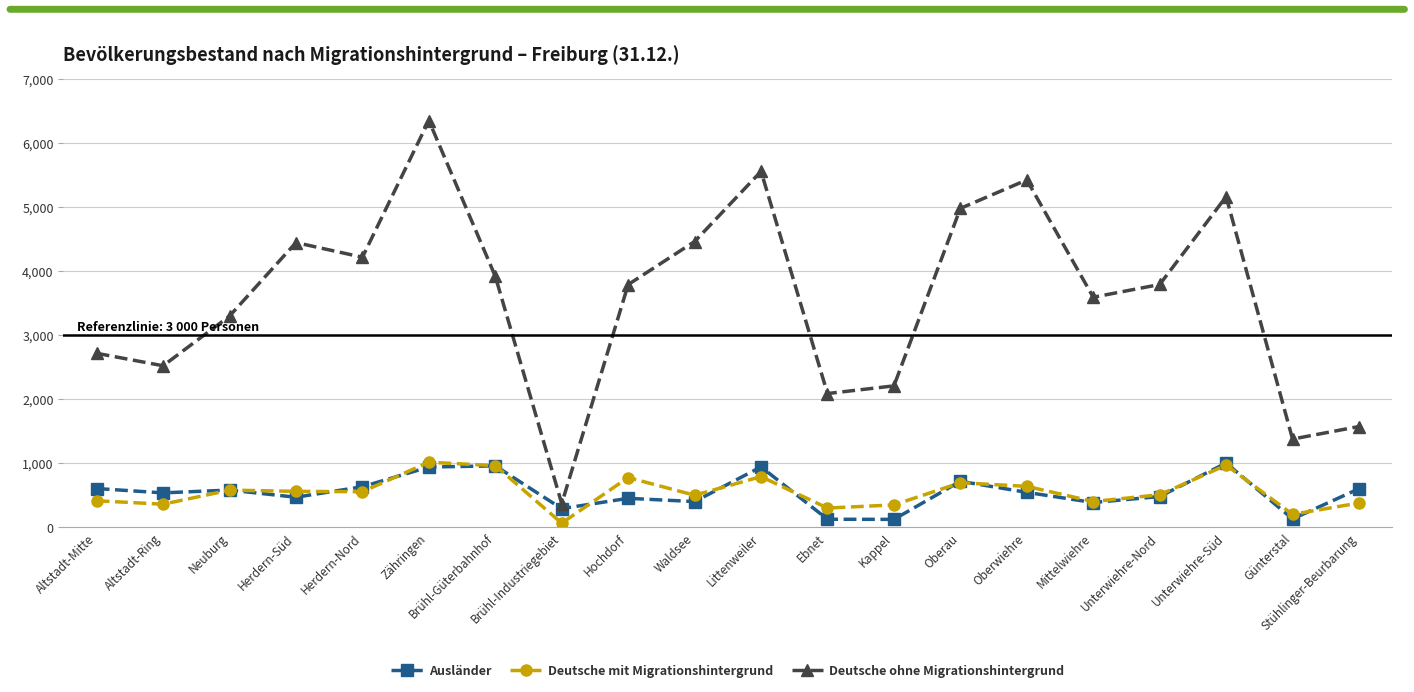

True or false: Deutsche mit Migrationshintergrund and Deutsche ohne Migrationshintergrund intersect in this chart.

False